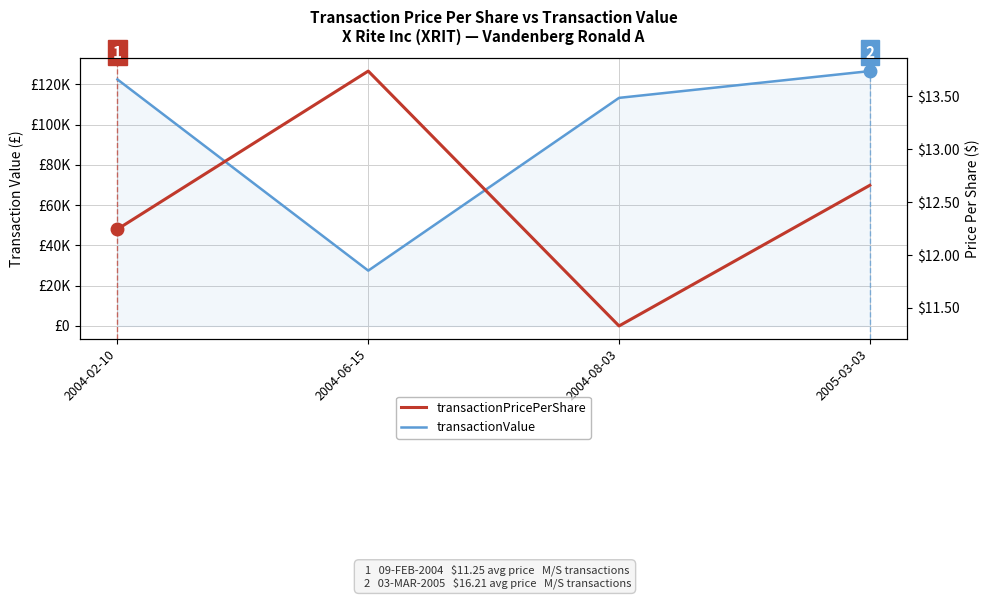

What is the value of the transactionValue point at the 2nd from the left?

27480.0